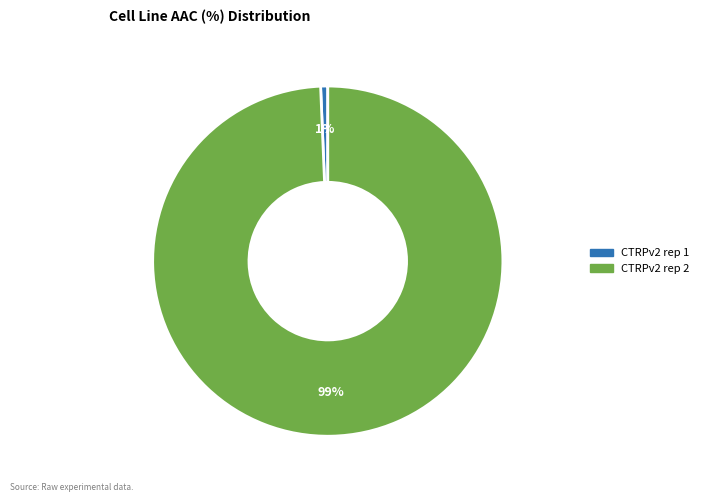

Is there a majority slice in this chart?

Yes